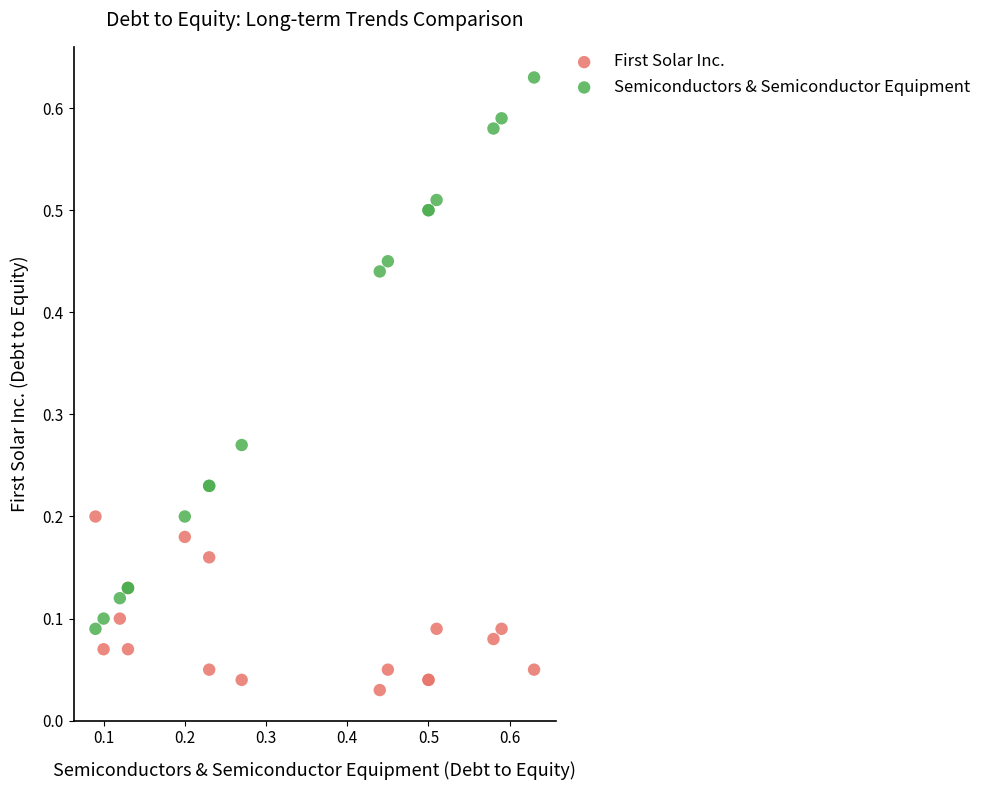

Which series contains the lowest Y value?

First Solar Inc.